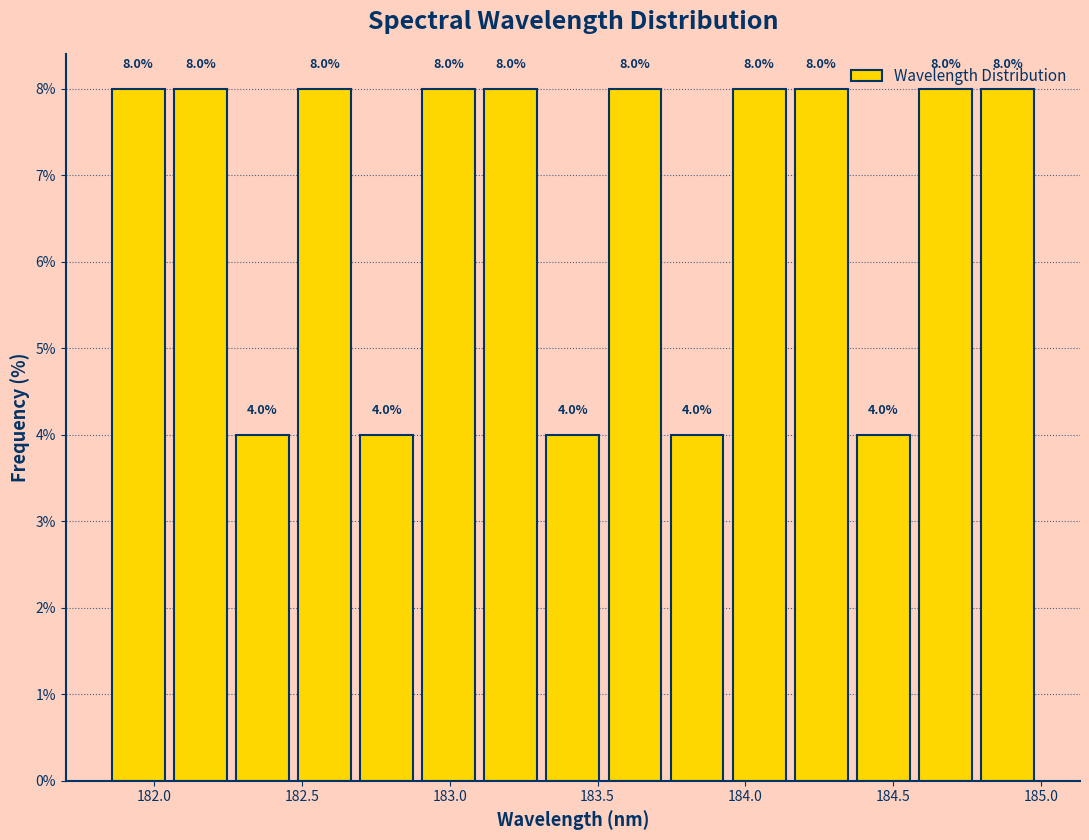

Reading left to right, transcribe this chart: for each bar, give the range it covers on the x-axis and its height. The bar edges are not printed on the chart, so give them approximately, as read against the axis.

181.85 to 182.05: 8.0
182.05 to 182.25: 8.0
182.25 to 182.45: 4.0
182.45 to 182.70: 8.0
182.70 to 182.90: 4.0
182.90 to 183.10: 8.0
183.10 to 183.30: 8.0
183.30 to 183.50: 4.0
183.50 to 183.75: 8.0
183.75 to 183.95: 4.0
183.95 to 184.15: 8.0
184.15 to 184.35: 8.0
184.35 to 184.55: 4.0
184.55 to 184.80: 8.0
184.80 to 185.00: 8.0